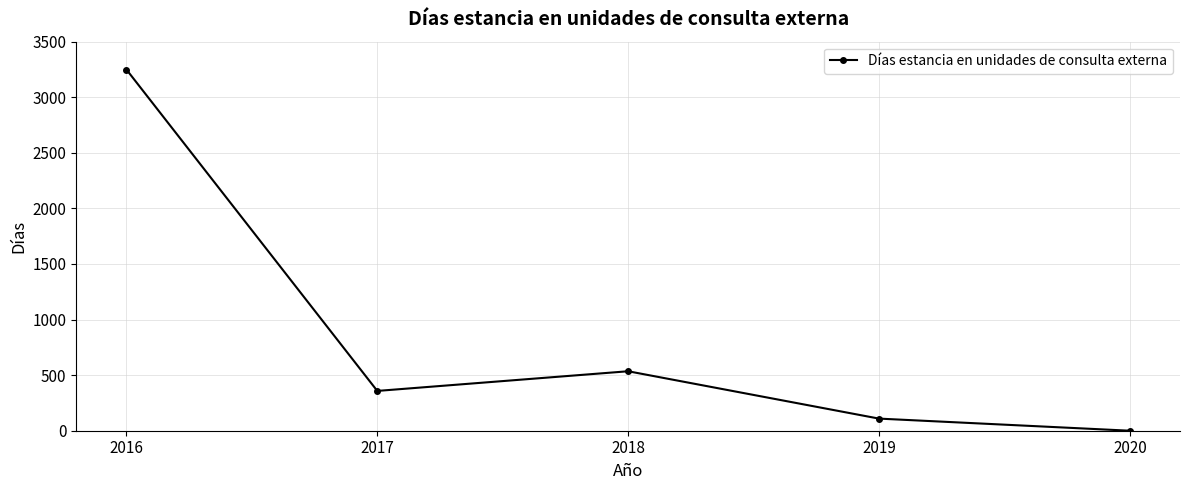

Rank the categories by value from highest to lowest.

2016, 2018, 2017, 2019, 2020